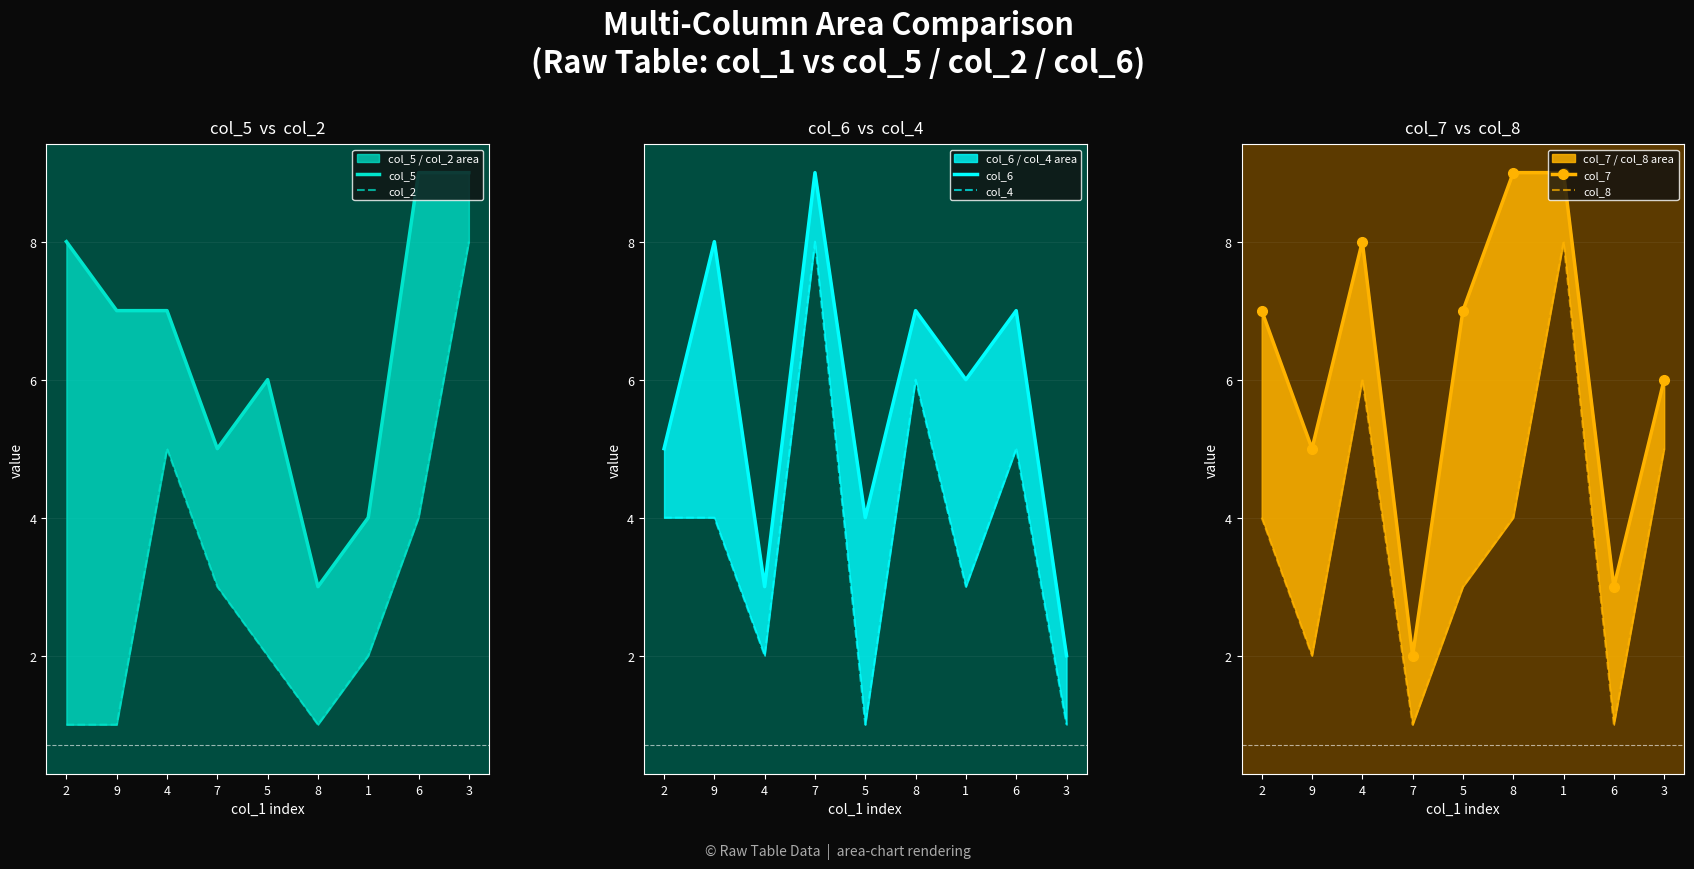

What is the total value across all series at 9?

27